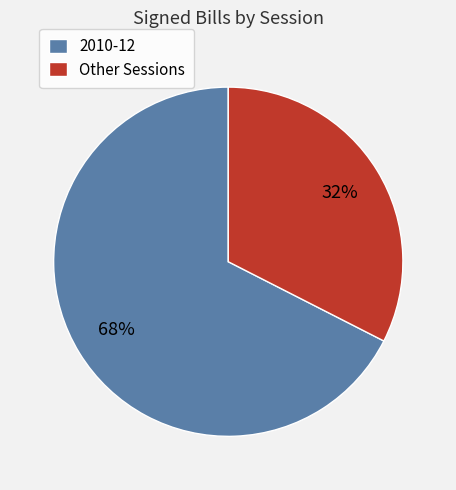

To the nearest percent, what is the average slice percentage?

50%